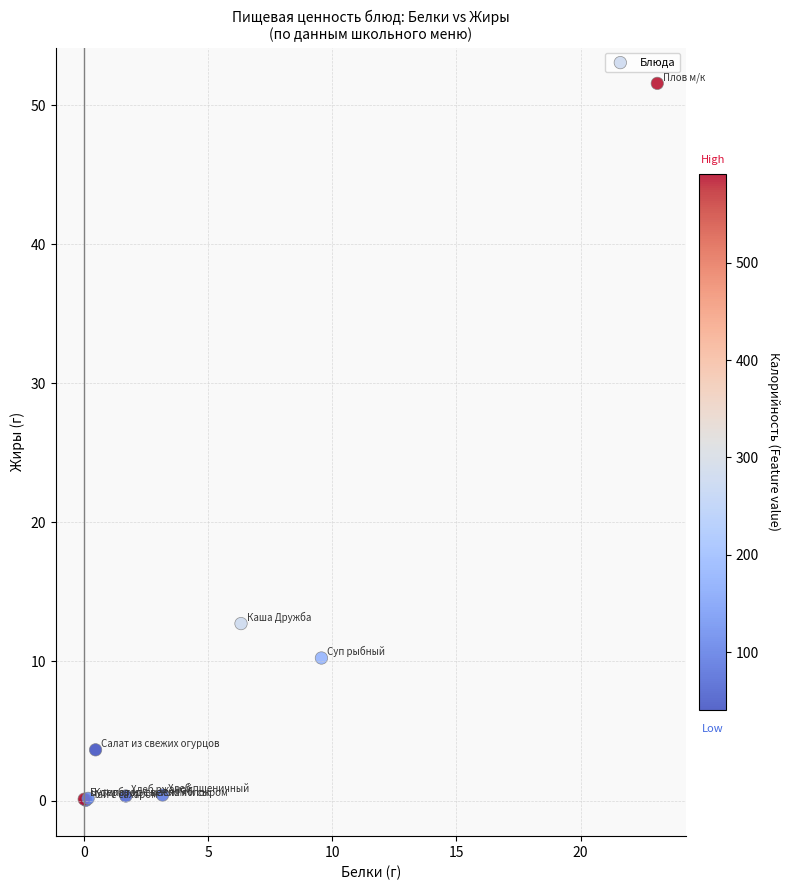

What Y value in the scatter plot is closest to 25?

12.7